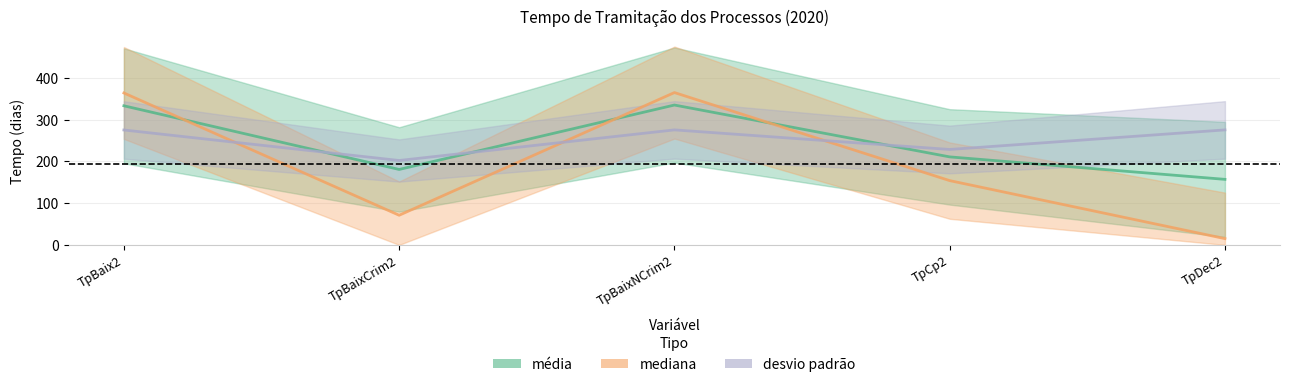

Which series has the largest total across all categories?

desvio_padrao